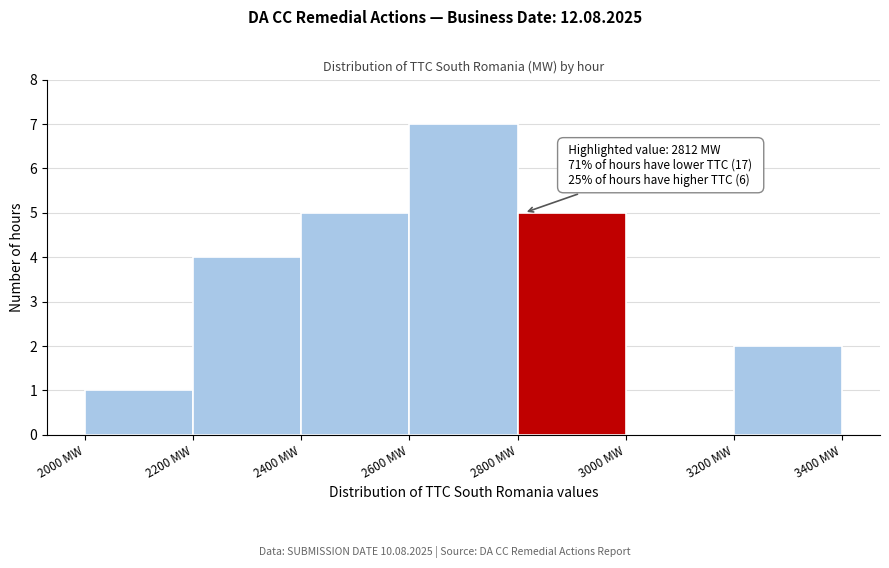

Which range on the x-axis has the tallest bar?

2600 to 2800